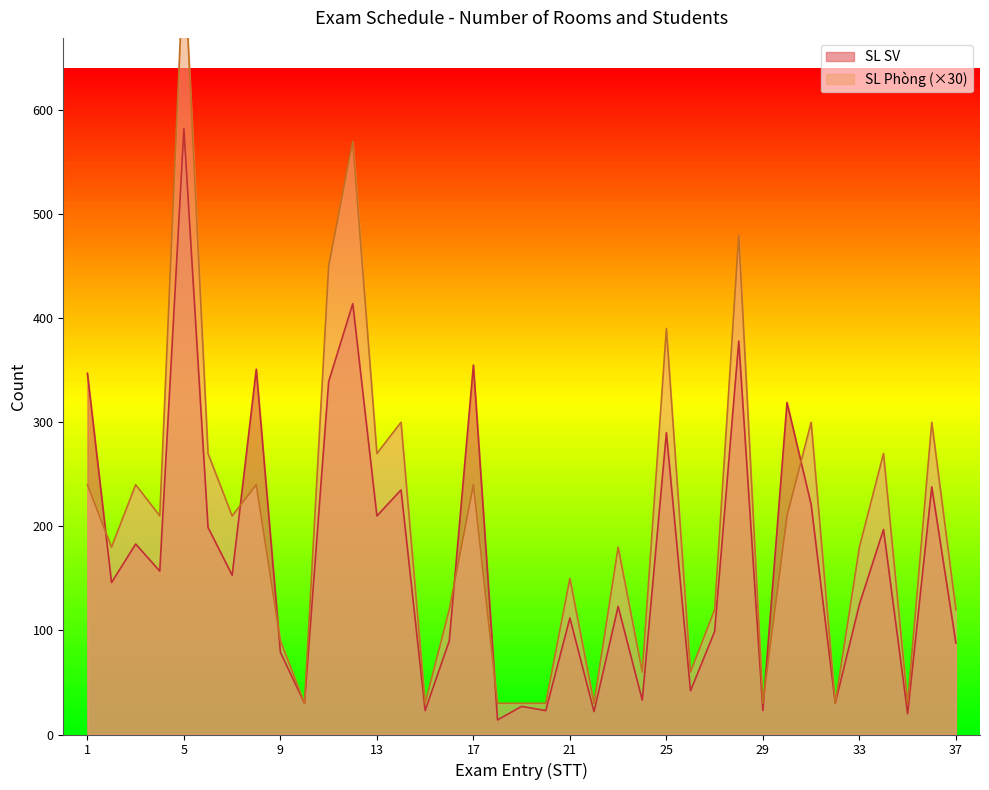

Is it true that SL SV equals 197 at 34?

True